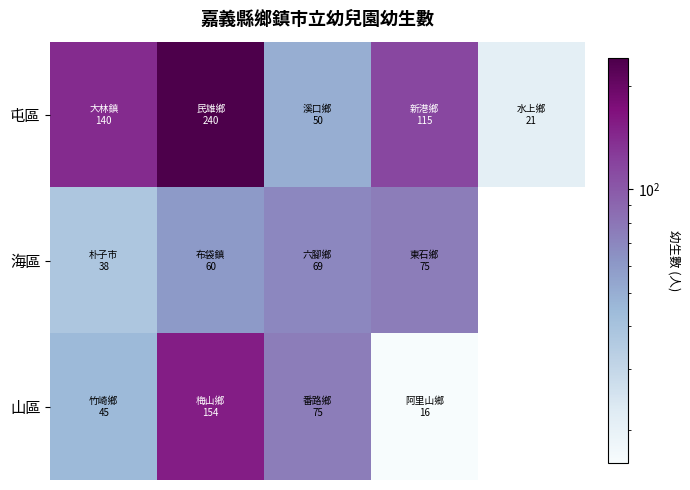

What is the maximum value shown in the chart?

240.0